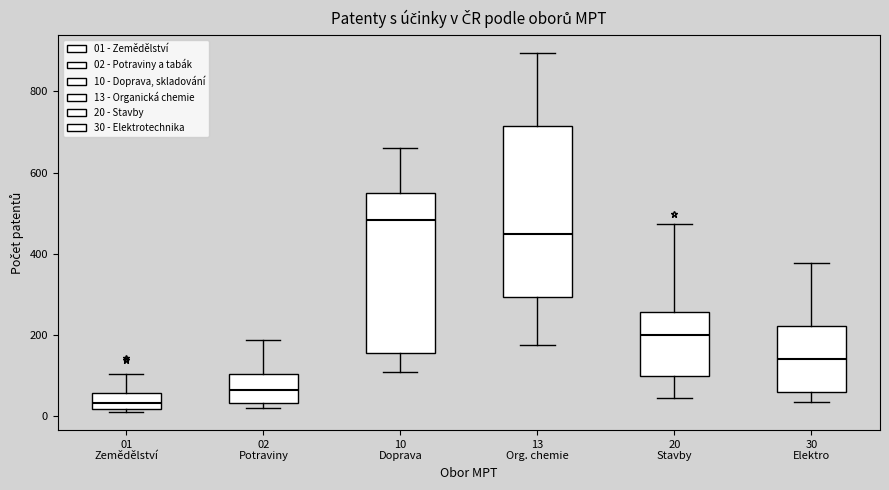

Reading left to right, read every box against the y-axis: the position of its median line, the range the box covers, and the ends of its whiskers. The values are not printed on the chart, so give them approximately, as read against the axis.

01 Zemědělství: median 40, box 20 to 60, whiskers 0 to 100
02 Potraviny: median 60, box 40 to 100, whiskers 20 to 180
10 Doprava: median 480, box 160 to 540, whiskers 100 to 660
13 Org. chemie: median 440, box 300 to 720, whiskers 180 to 900
20 Stavby: median 200, box 100 to 260, whiskers 40 to 480
30 Elektro: median 140, box 60 to 220, whiskers 40 to 380